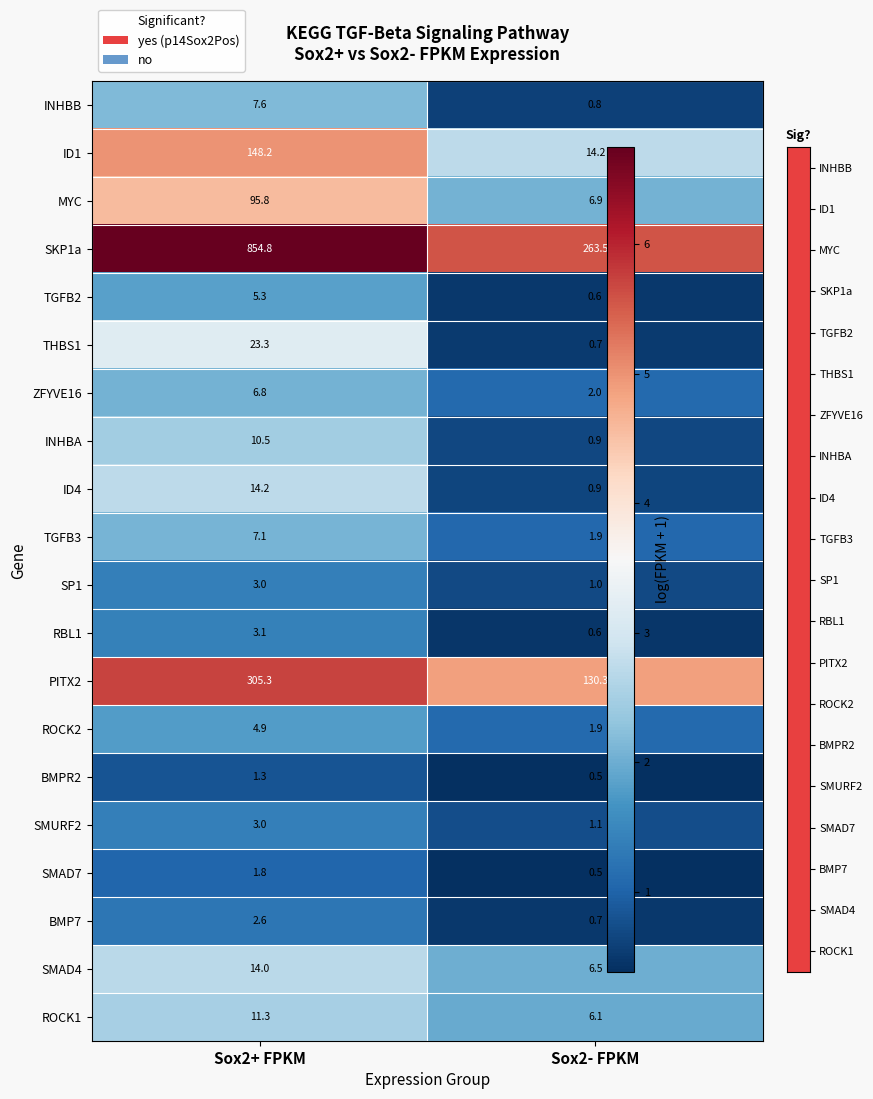

True or false: INHBA has a value of 10.5 at Sox2+ FPKM.

True